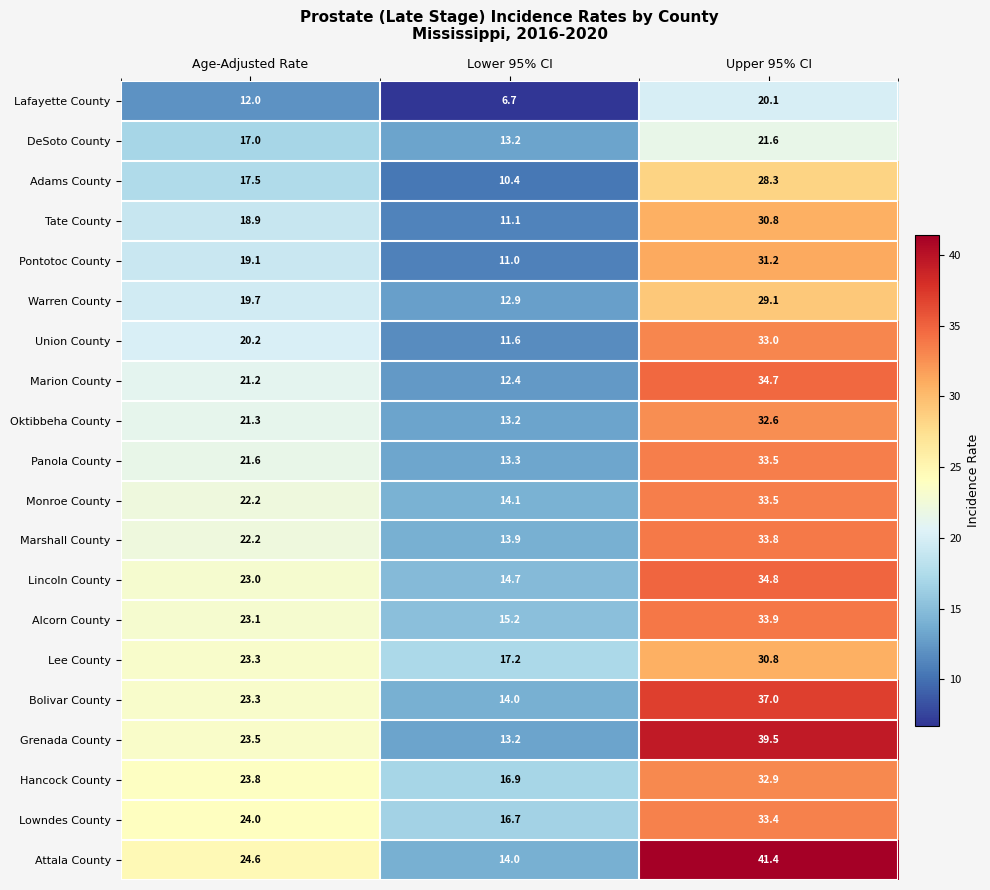

What is the lowest value of the Lowndes County series?

16.7